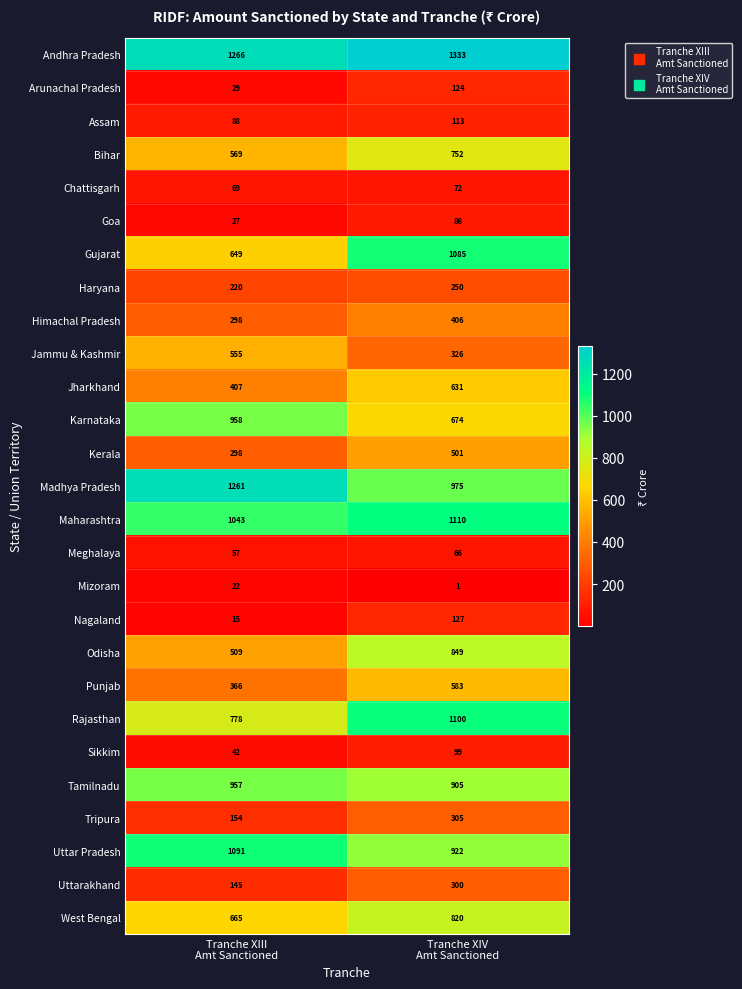

Which series has the largest total across all categories?

Andhra Pradesh